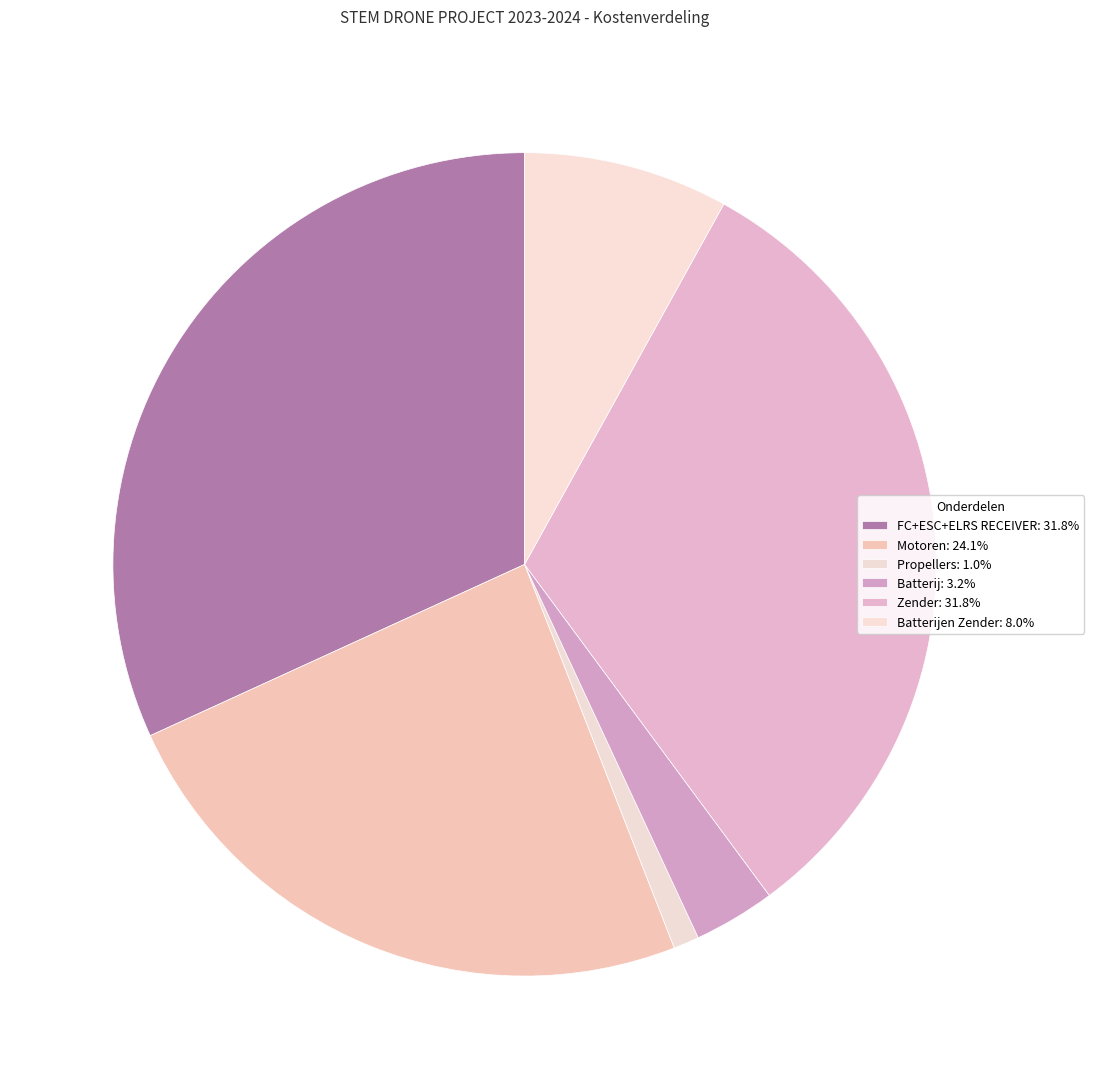

How many segments does this pie chart have?

6